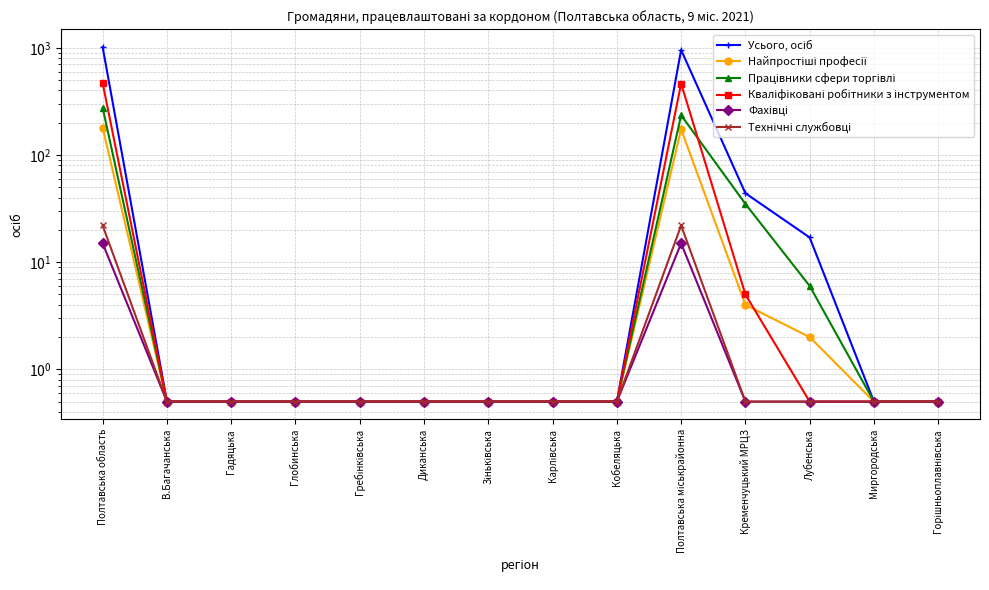

True or false: Кваліфіковані робітники з інструментом and Технічні службовці intersect in this chart.

False